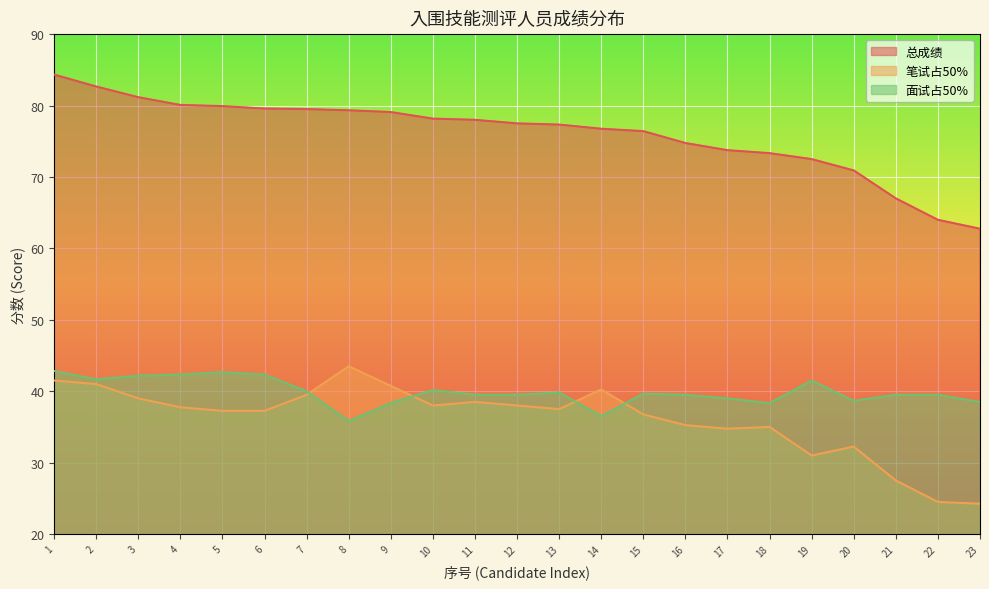

Does the chart display data point markers on the line(s)?

No